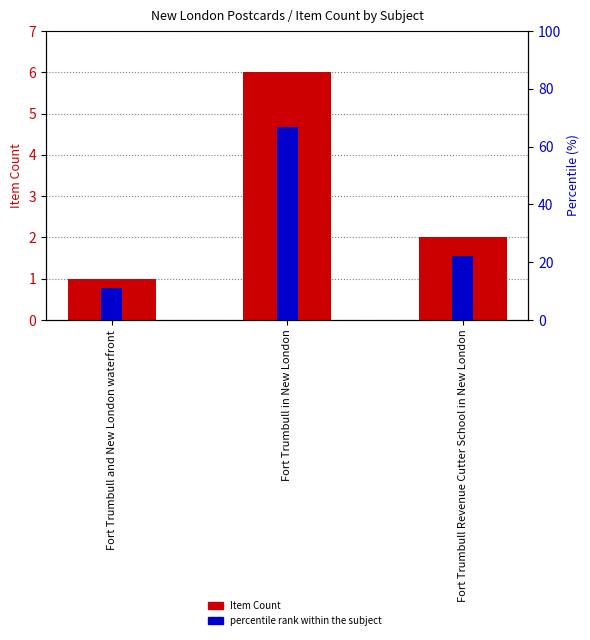

How many values in the Item Count series are below 2?

1